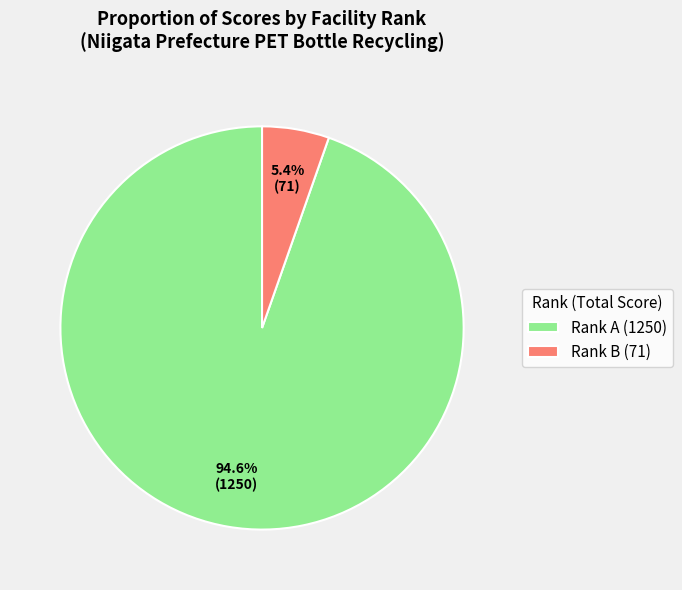

Combined, do Rank B (71) and Rank A (1250) account for over 50%?

Yes